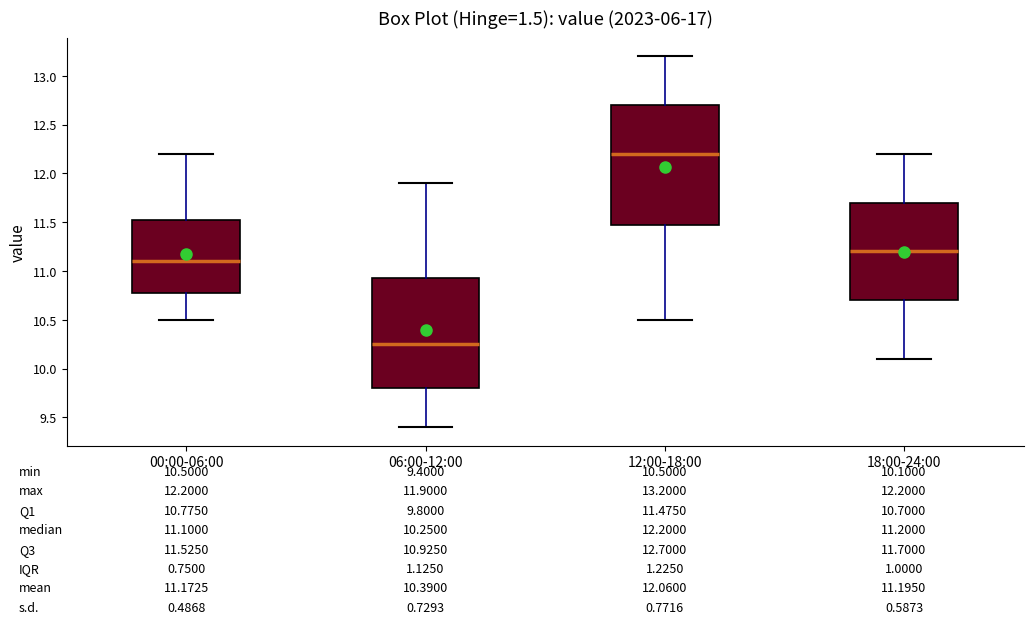

Which box's median line is the highest?

12:00-18:00